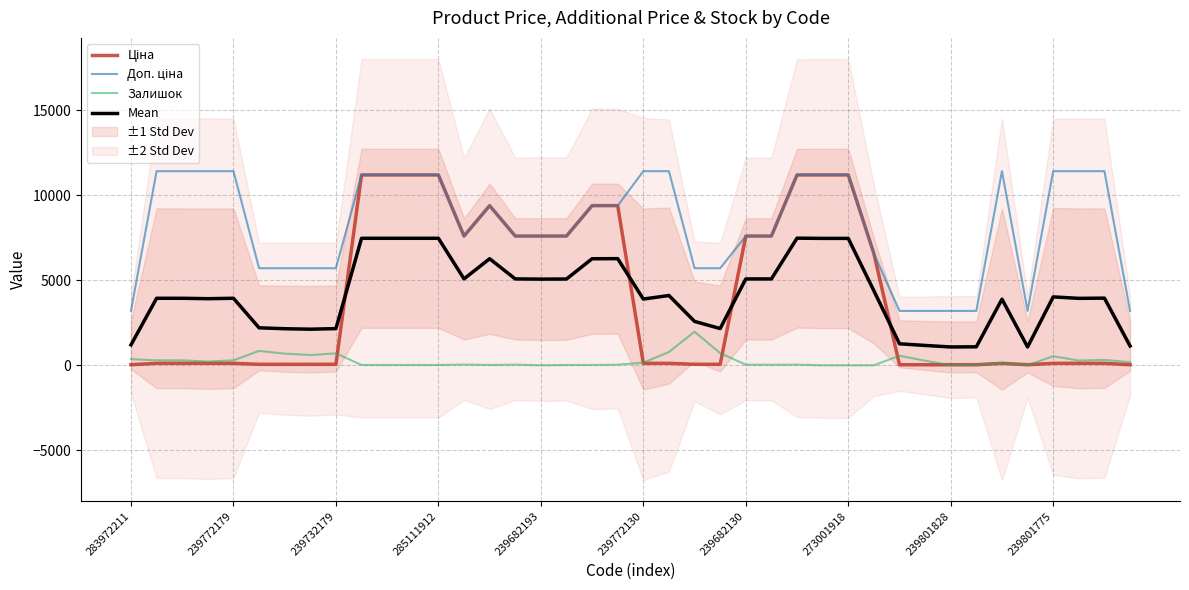

What is the highest value of the Mean series?

7471.4